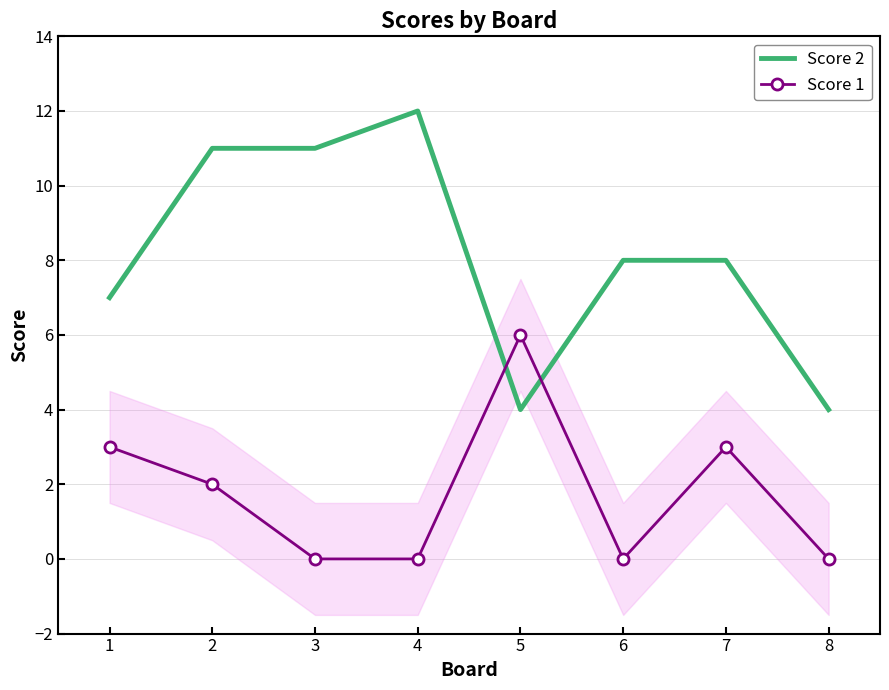

How many intersections are there between Score 2 and Score 1?

2